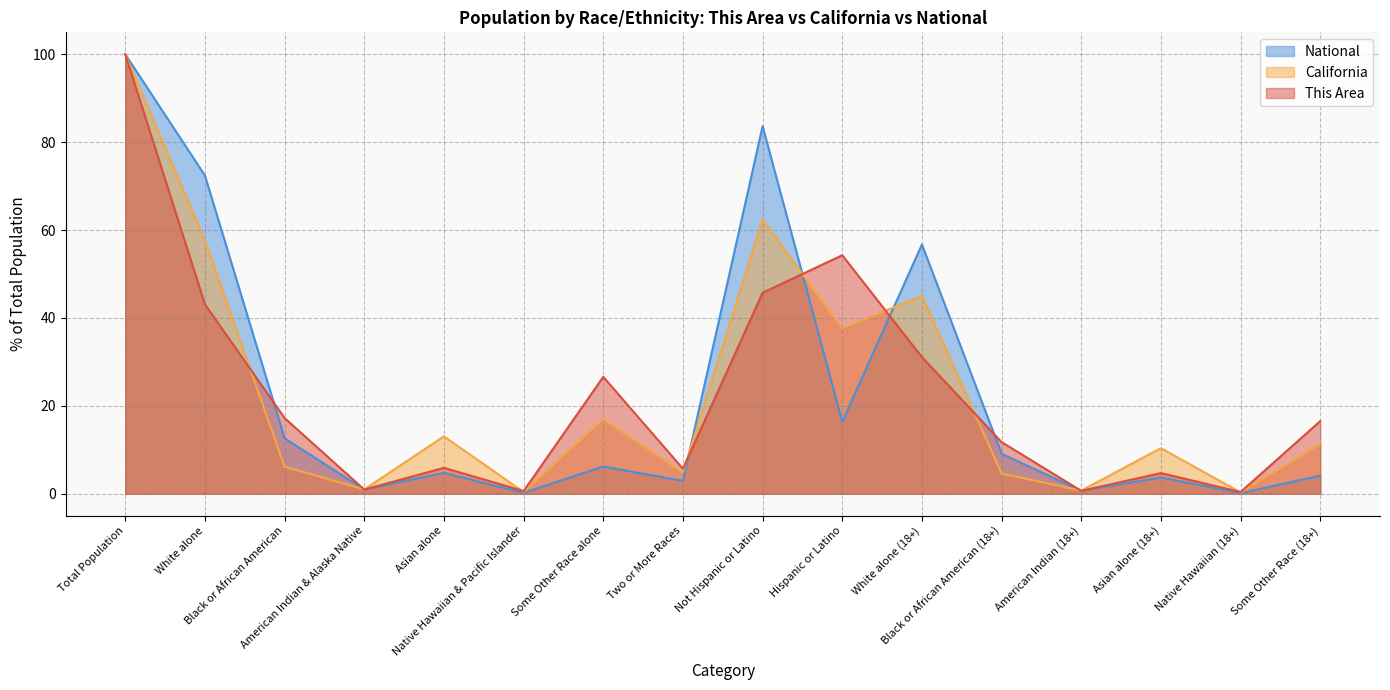

At how many categories does at least one series exceed 86?

1